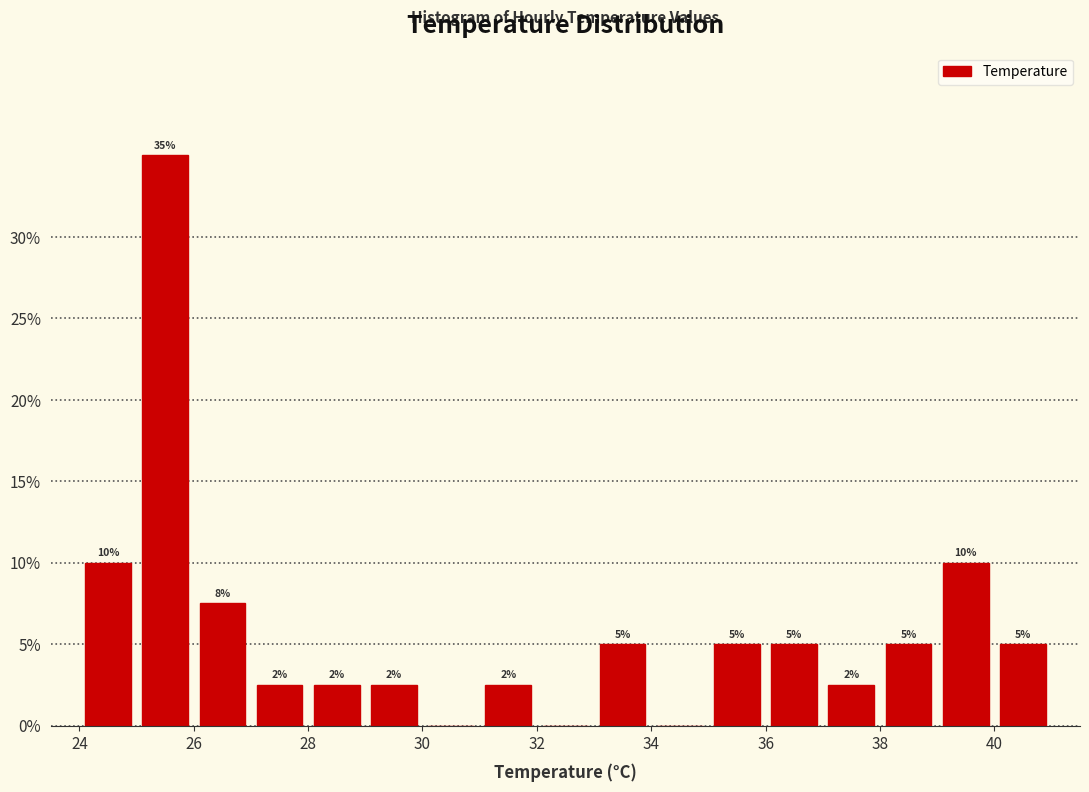

Which range on the x-axis has the tallest bar?

25 to 26